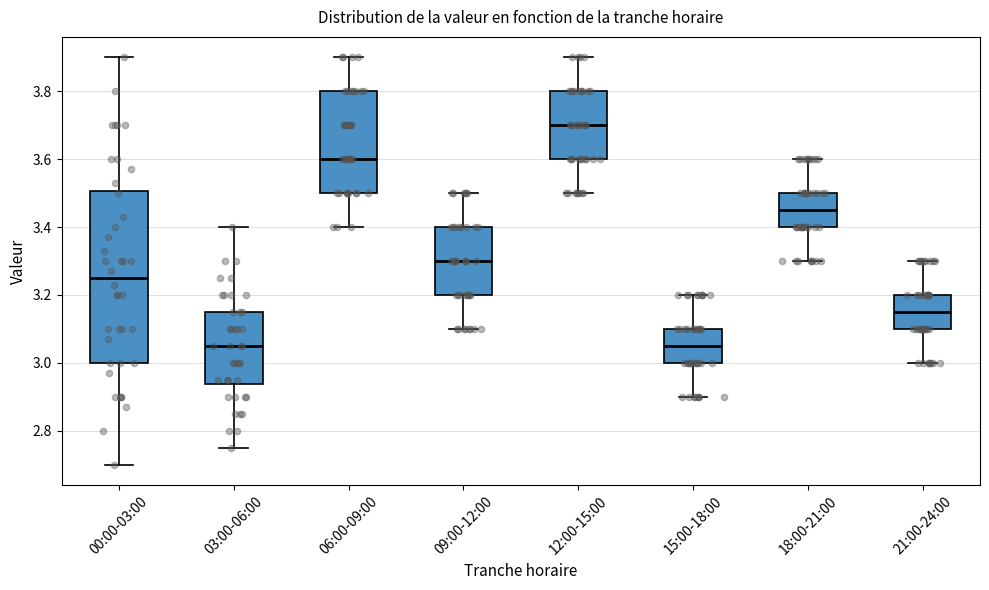

Where is the upper edge of the box for 18:00-21:00 on the y-axis? The values are not printed on the chart, so give them approximately, as read against the axis.

3.50